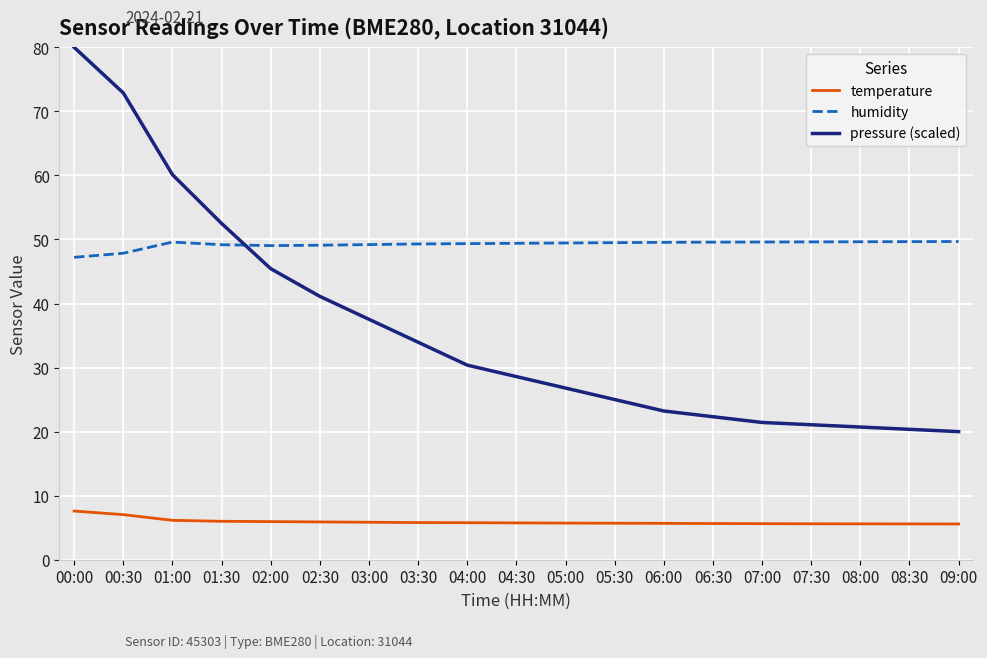

True or false: temperature and humidity cross at least once.

False